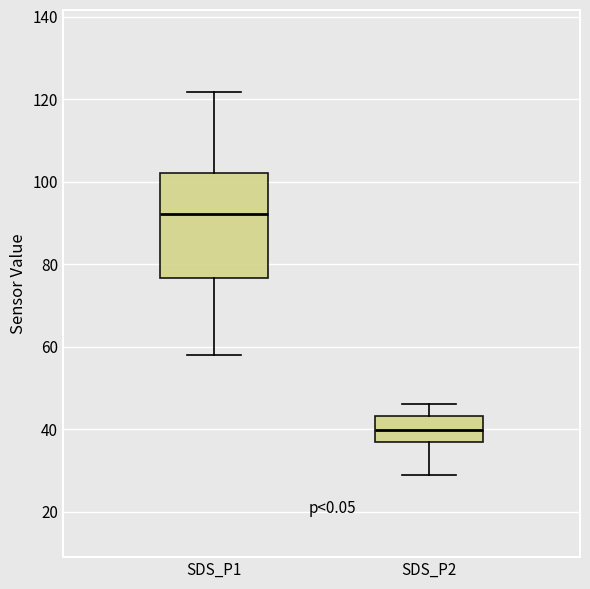

Which box's median line is the lowest?

SDS_P2